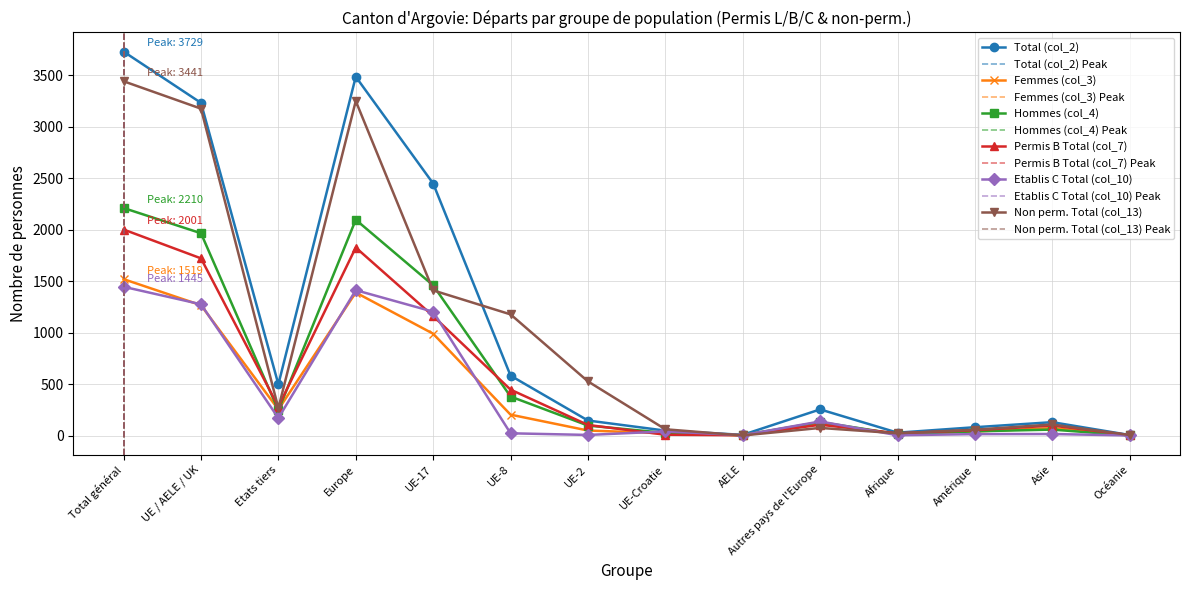

Count the number of categories in the chart.

14